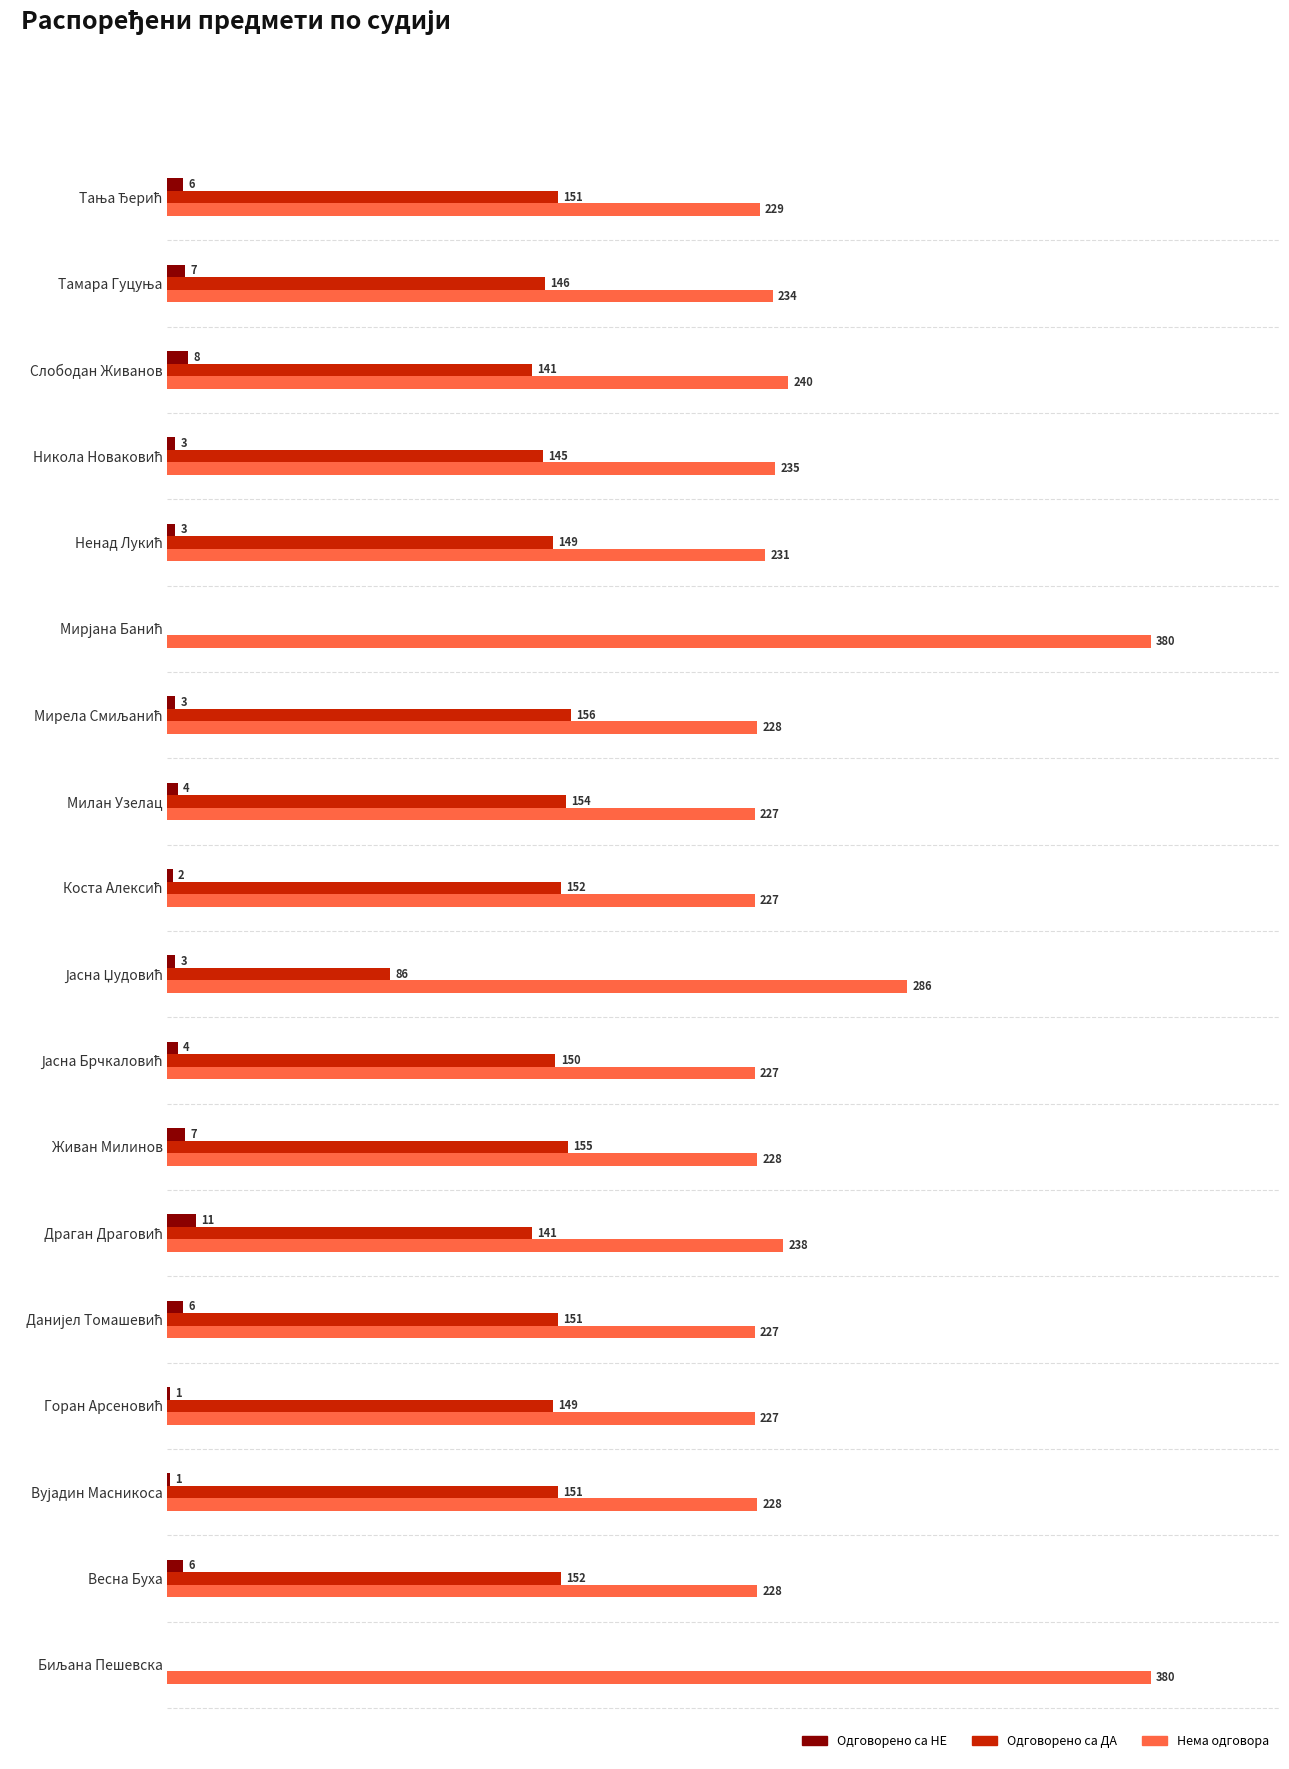

Which series has the largest total across all categories?

Нема одговора